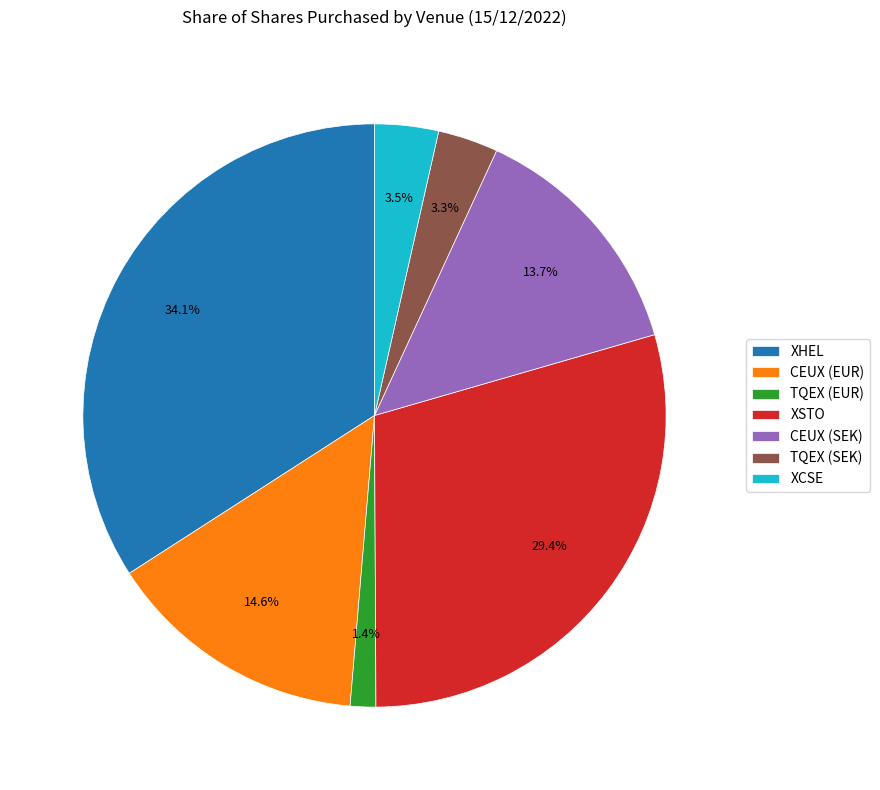

What is the smallest slice in the pie chart?

TQEX (EUR)